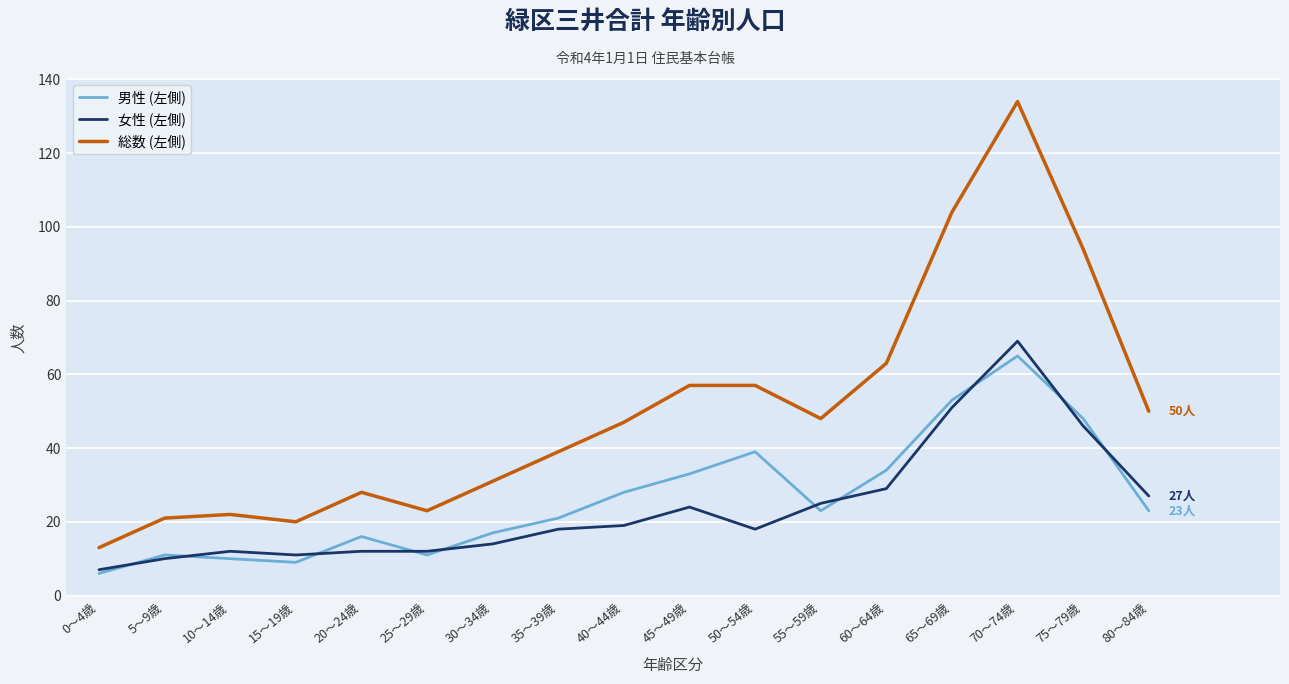

Which series changed the most between 15～19歳 and 80～84歳?

総数 (左側)